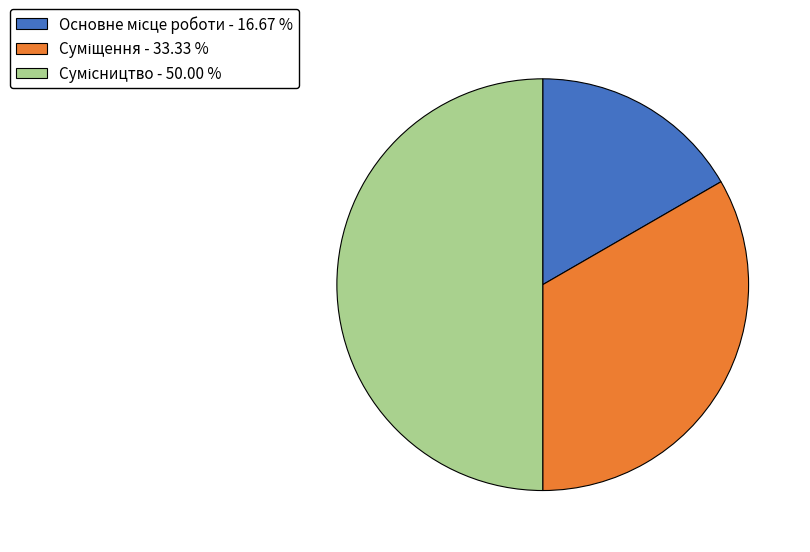

Count the number of slices in the pie.

3